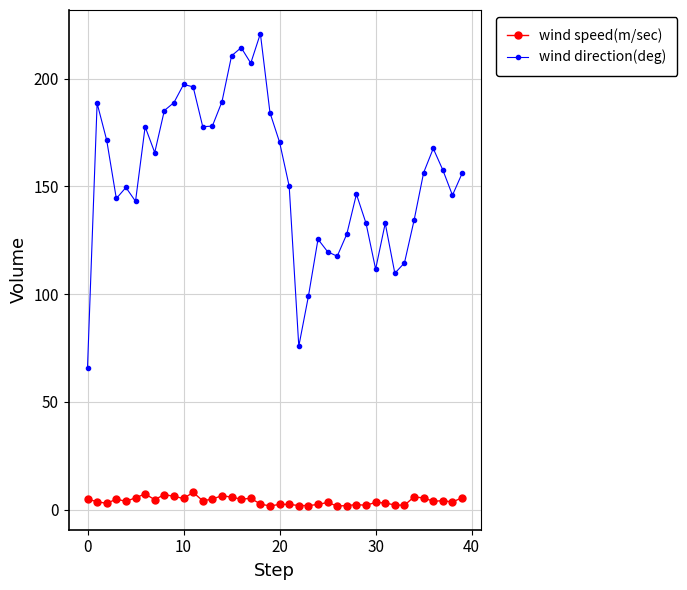

Which series has the largest total across all categories?

wind direction(deg)